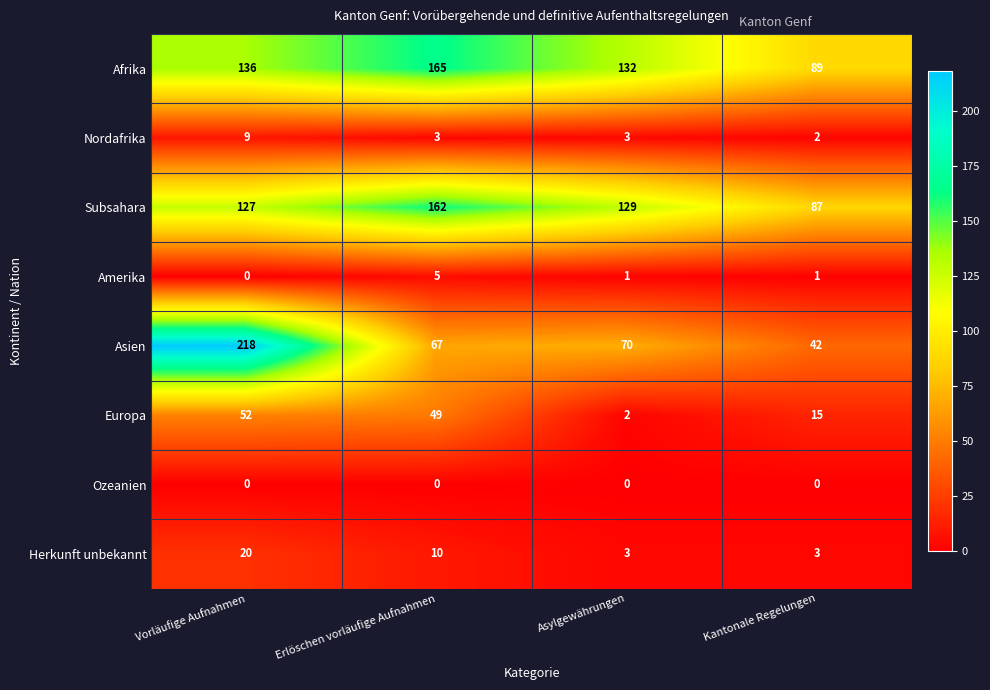

Is it true that Afrika equals 121 at Kantonale Regelungen?

False